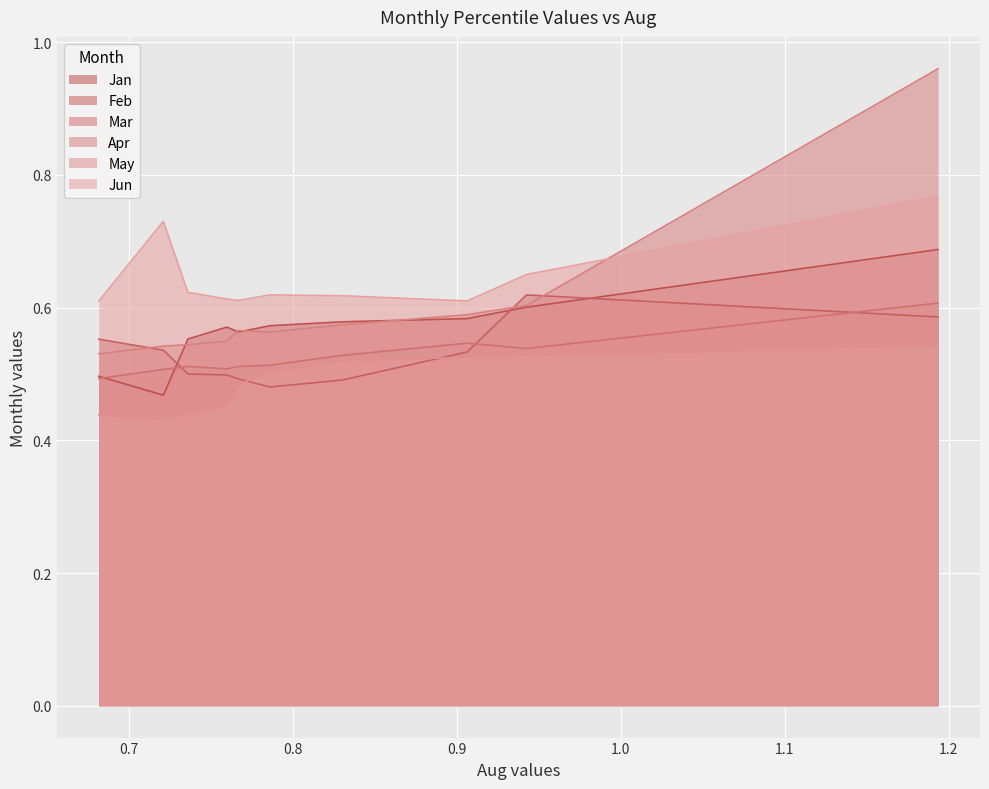

What is the sum of all Apr values?

6.0